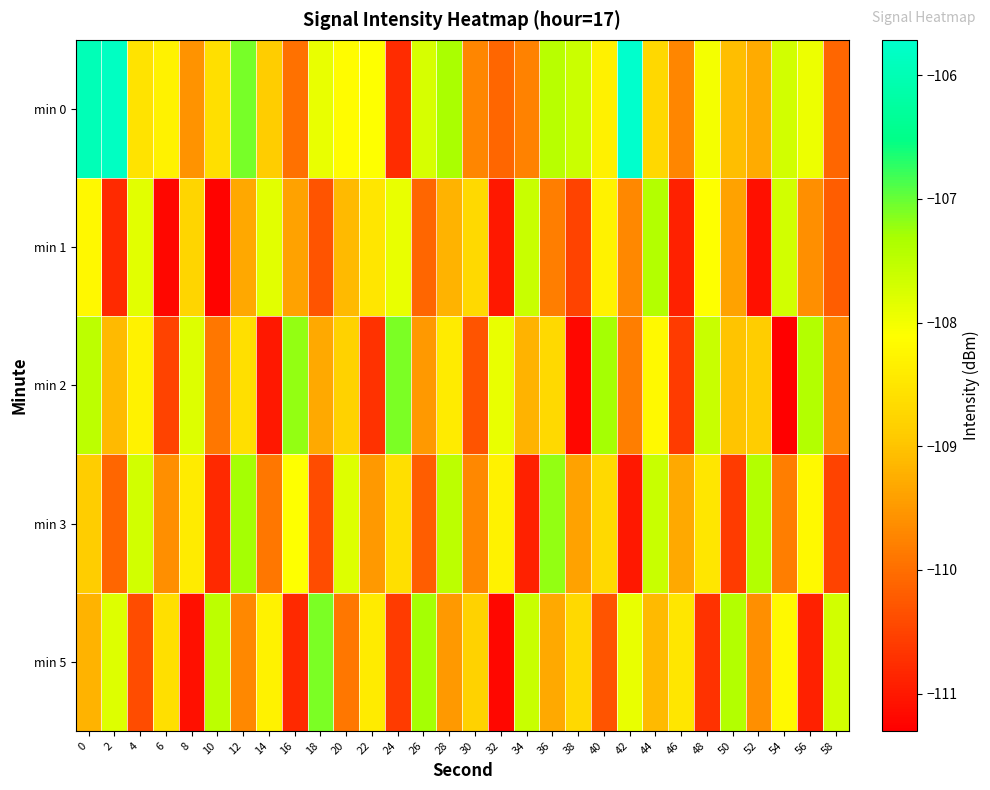

Between 54 and 16, which is larger?

54